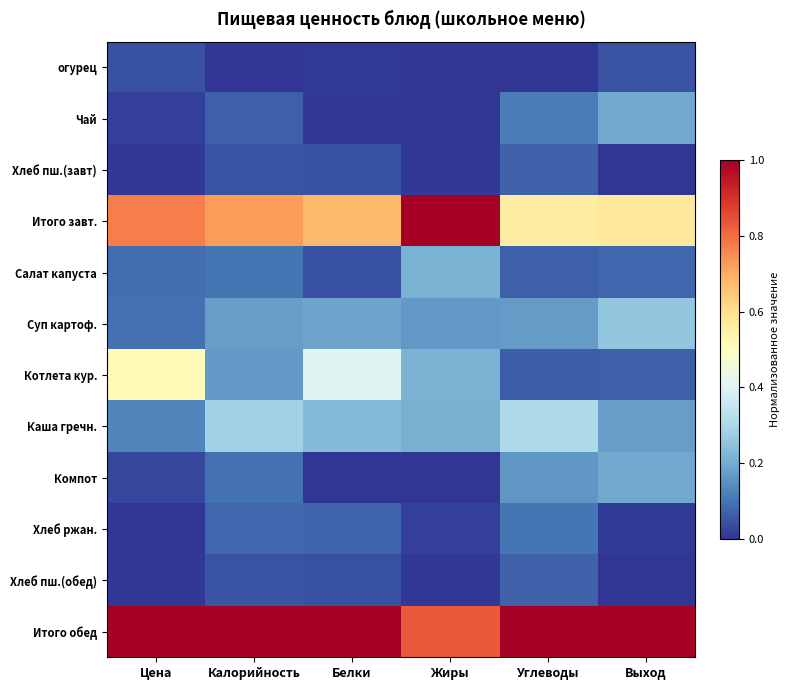

Reading left to right, what are all the values shown in this chart?

огурец: Цена=0.0	Калорийность=0.0	Белки=0.0	Жиры=0.0	Углеводы=0.0	Выход=0.0
Чай: Цена=0.0	Калорийность=0.1	Белки=0.0	Жиры=0.0	Углеводы=0.1	Выход=0.2
Хлеб пш.(завт): Цена=0.0	Калорийность=0.1	Белки=0.0	Жиры=0.0	Углеводы=0.1	Выход=0.0
Итого завт.: Цена=0.8	Калорийность=0.7	Белки=0.7	Жиры=1.0	Углеводы=0.6	Выход=0.6
Салат капуста: Цена=0.1	Калорийность=0.1	Белки=0.0	Жиры=0.2	Углеводы=0.1	Выход=0.1
Суп картоф.: Цена=0.1	Калорийность=0.2	Белки=0.2	Жиры=0.2	Углеводы=0.2	Выход=0.3
Котлета кур.: Цена=0.5	Калорийность=0.2	Белки=0.4	Жиры=0.2	Углеводы=0.1	Выход=0.1
Каша гречн.: Цена=0.1	Калорийность=0.3	Белки=0.2	Жиры=0.2	Углеводы=0.3	Выход=0.2
Компот: Цена=0.0	Калорийность=0.1	Белки=0.0	Жиры=0.0	Углеводы=0.2	Выход=0.2
Хлеб ржан.: Цена=0.0	Калорийность=0.1	Белки=0.1	Жиры=0.0	Углеводы=0.1	Выход=0.0
Хлеб пш.(обед): Цена=0.0	Калорийность=0.1	Белки=0.0	Жиры=0.0	Углеводы=0.1	Выход=0.0
Итого обед: Цена=1.0	Калорийность=1.0	Белки=1.0	Жиры=0.8	Углеводы=1.0	Выход=1.0